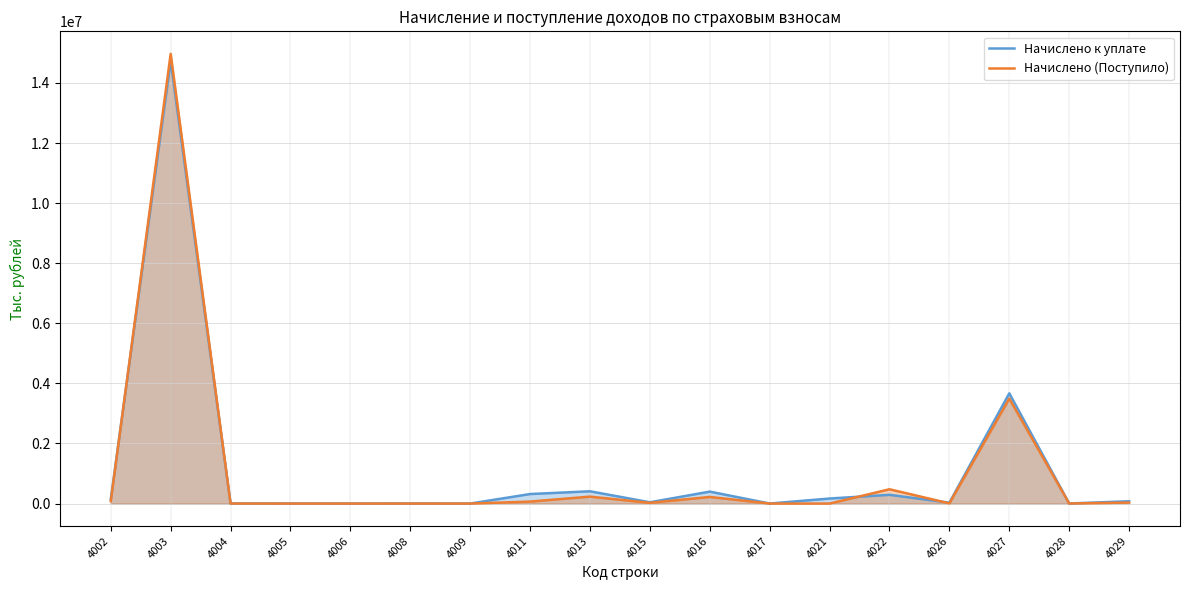

How many lines are shown in the chart?

2